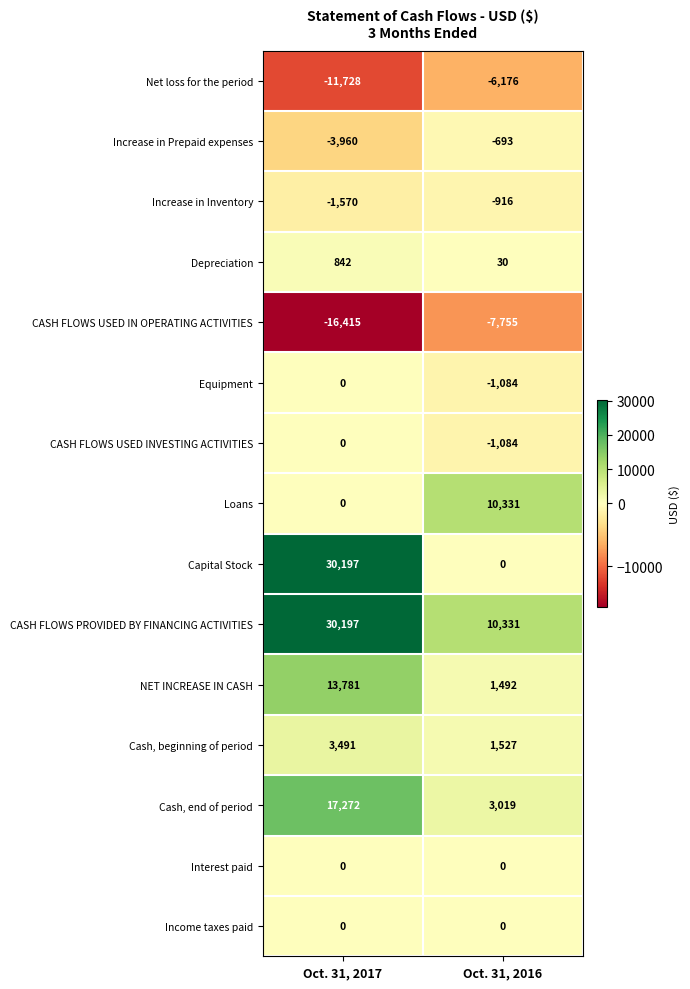

Reading left to right, what are all the values shown in this chart?

Net loss for the period: Oct. 31, 2017=-11728	Oct. 31, 2016=-6176
Increase in Prepaid expenses: Oct. 31, 2017=-3960	Oct. 31, 2016=-693
Increase in Inventory: Oct. 31, 2017=-1570	Oct. 31, 2016=-916
Depreciation: Oct. 31, 2017=842	Oct. 31, 2016=30
CASH FLOWS USED IN OPERATING ACTIVITIES: Oct. 31, 2017=-16415	Oct. 31, 2016=-7755
Equipment: Oct. 31, 2017=0	Oct. 31, 2016=-1084
CASH FLOWS USED INVESTING ACTIVITIES: Oct. 31, 2017=0	Oct. 31, 2016=-1084
Loans: Oct. 31, 2017=0	Oct. 31, 2016=10331
Capital Stock: Oct. 31, 2017=30197	Oct. 31, 2016=0
CASH FLOWS PROVIDED BY FINANCING ACTIVITIES: Oct. 31, 2017=30197	Oct. 31, 2016=10331
NET INCREASE IN CASH: Oct. 31, 2017=13781	Oct. 31, 2016=1492
Cash, beginning of period: Oct. 31, 2017=3491	Oct. 31, 2016=1527
Cash, end of period: Oct. 31, 2017=17272	Oct. 31, 2016=3019
Interest paid: Oct. 31, 2017=0	Oct. 31, 2016=0
Income taxes paid: Oct. 31, 2017=0	Oct. 31, 2016=0